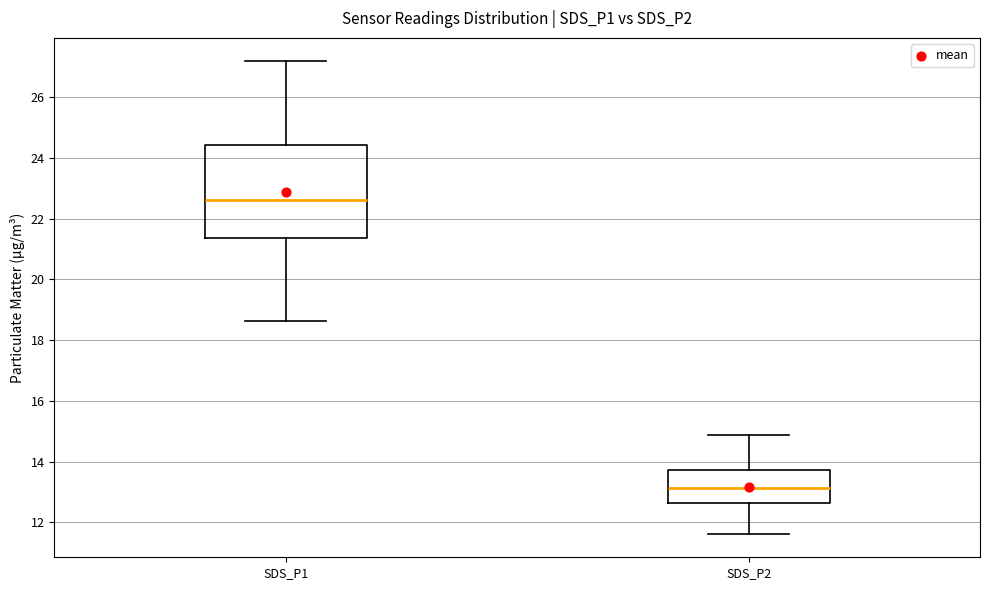

Where is the upper edge of the box for SDS_P2 on the y-axis? The values are not printed on the chart, so give them approximately, as read against the axis.

13.8